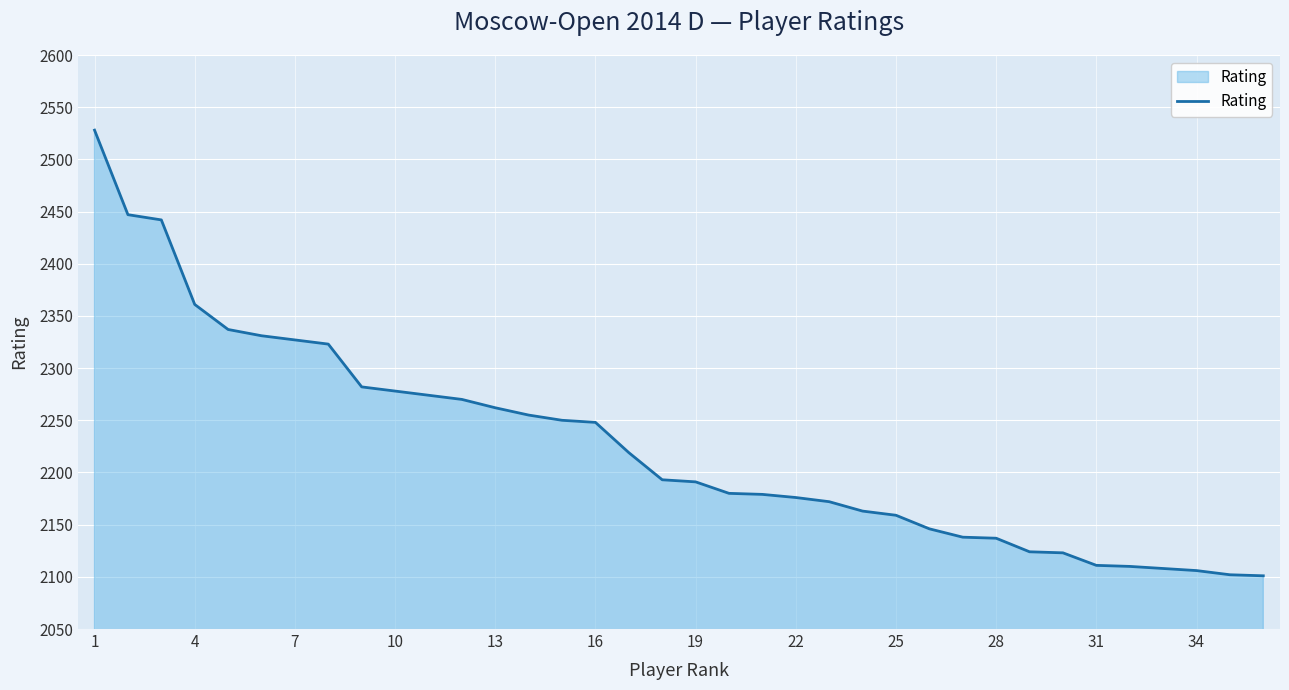

What is the smallest value displayed?

2101